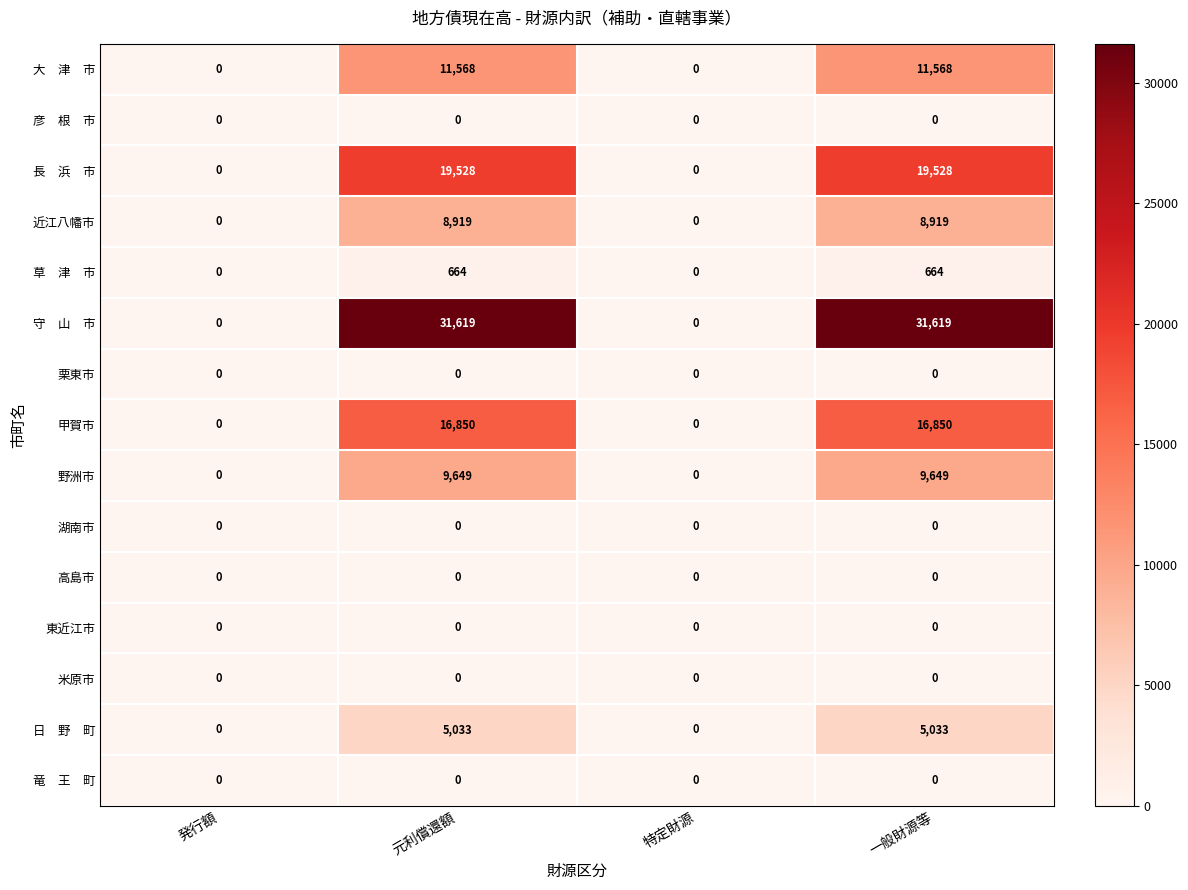

What is the difference between the 甲賀市 values at 発行額 and 元利償還額?

16850